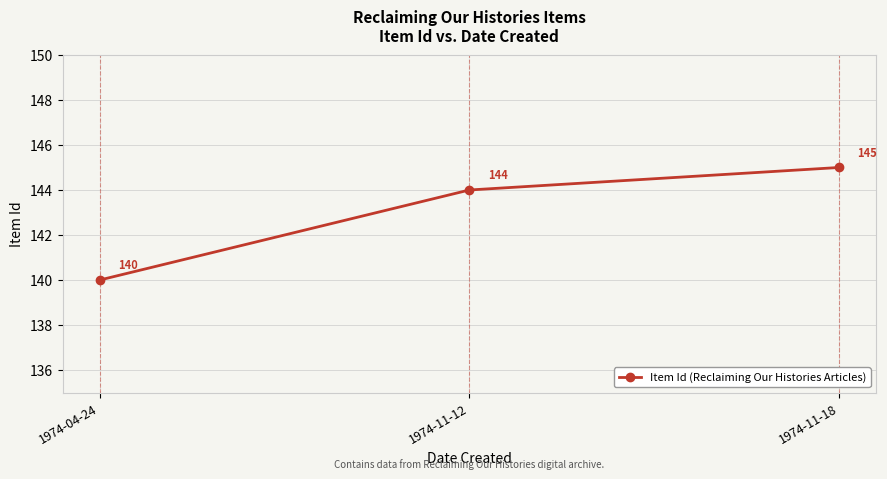

What is the label of the 3rd point from the left?

1974-11-18